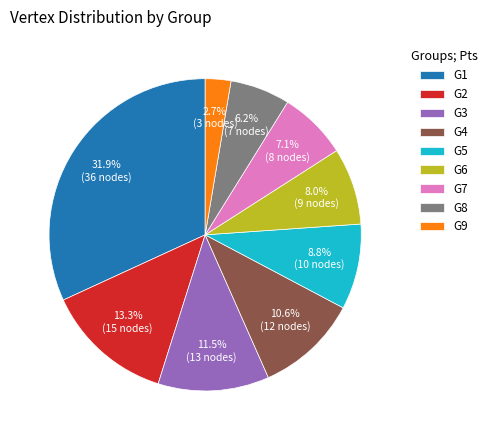

Do G7 and G3 together represent more than half of the pie?

No